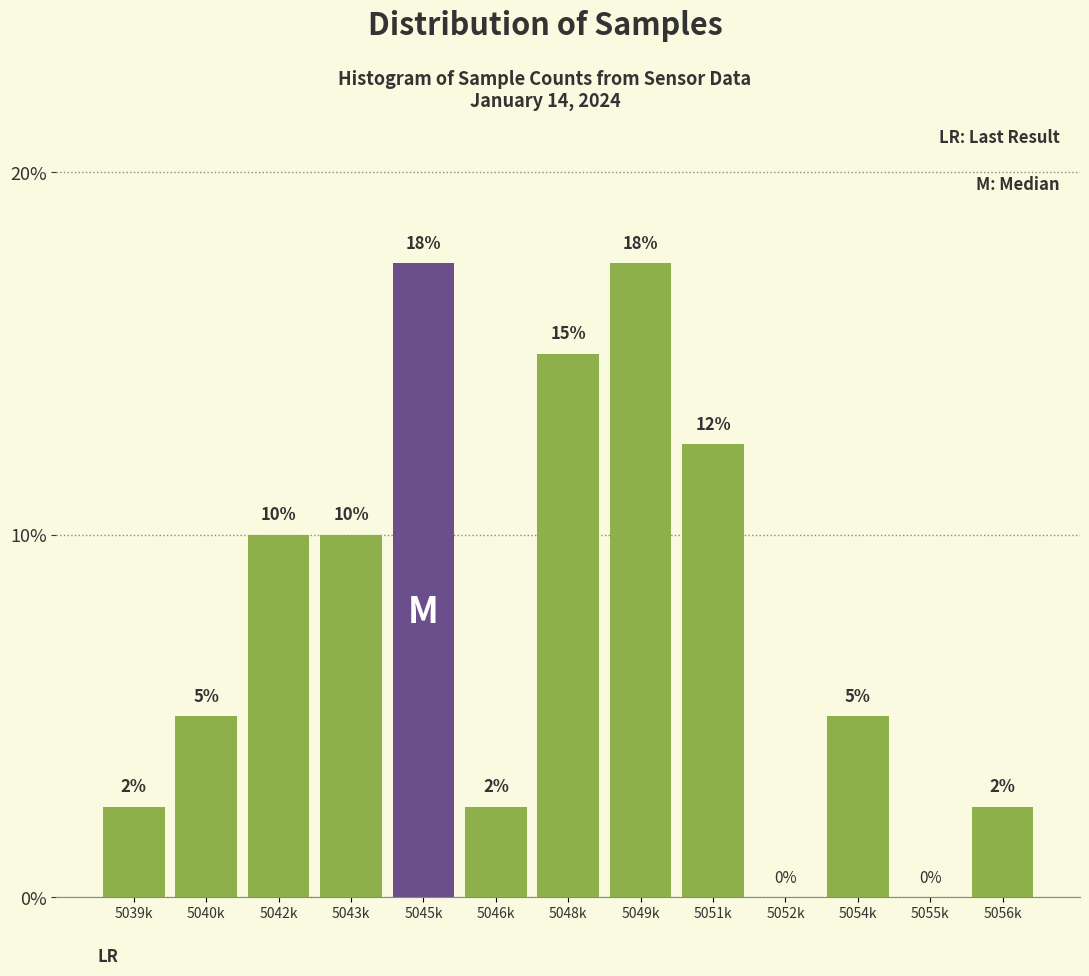

What is the maximum value shown in the chart?

17.5